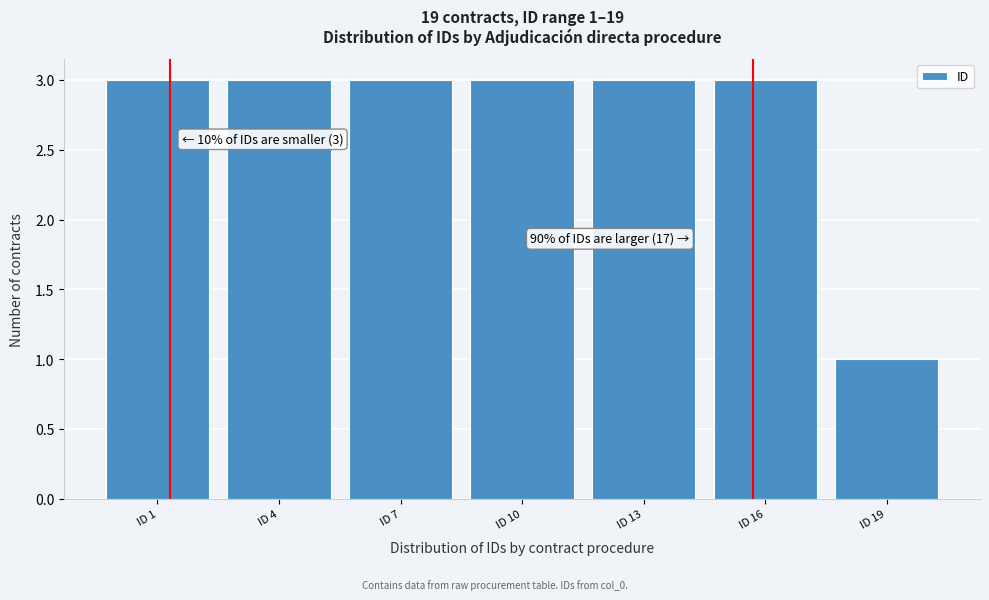

Reading left to right, transcribe all the data shown in this chart.

ID 1=3	ID 4=3	ID 7=3	ID 10=3	ID 13=3	ID 16=3	ID 19=1